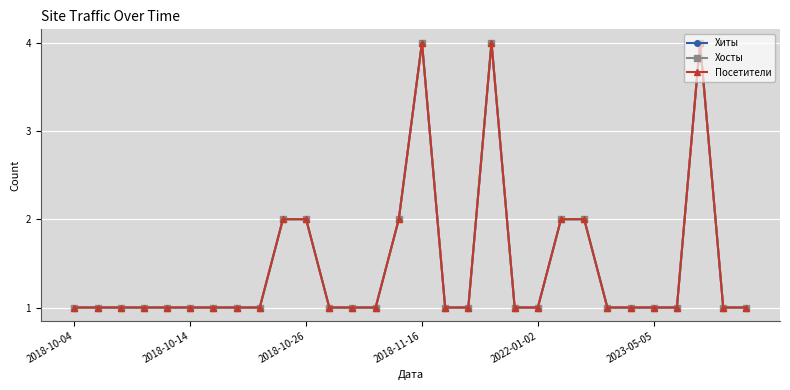

At how many categories does at least one series exceed 1?

8